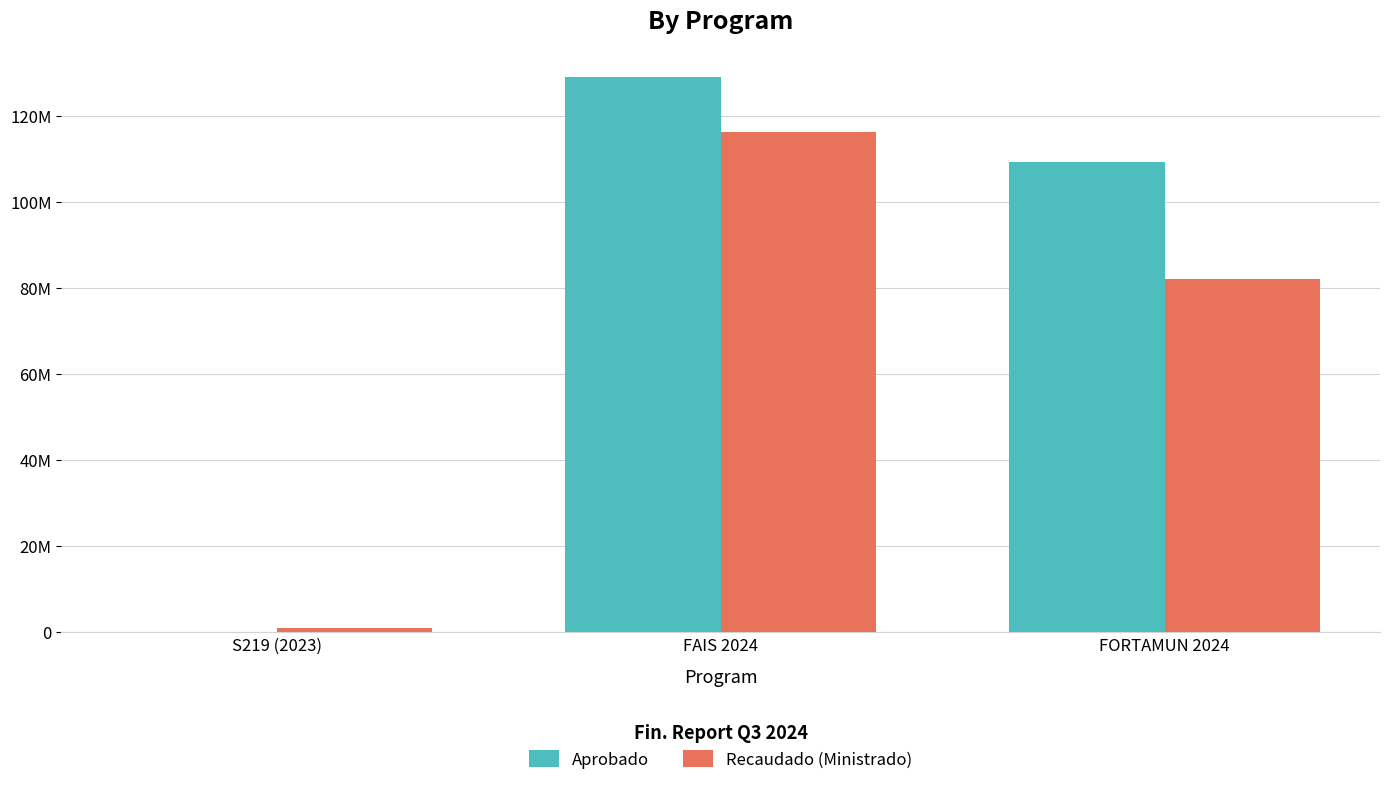

What is the average value of the Aprobado series?

79417402.0